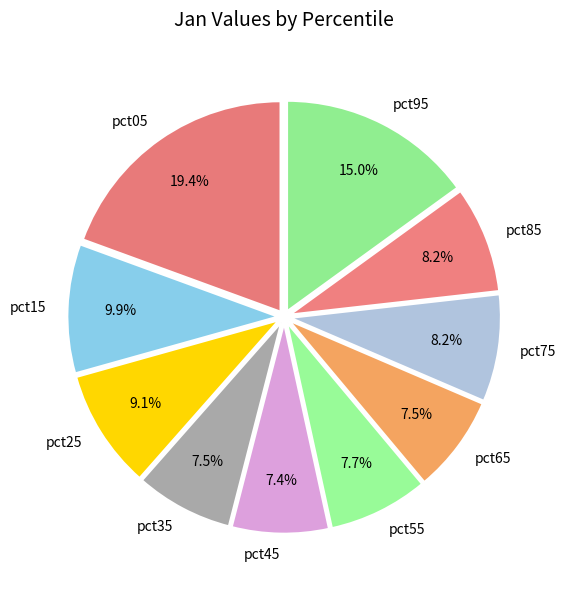

To the nearest percent, what is the average slice percentage?

10%